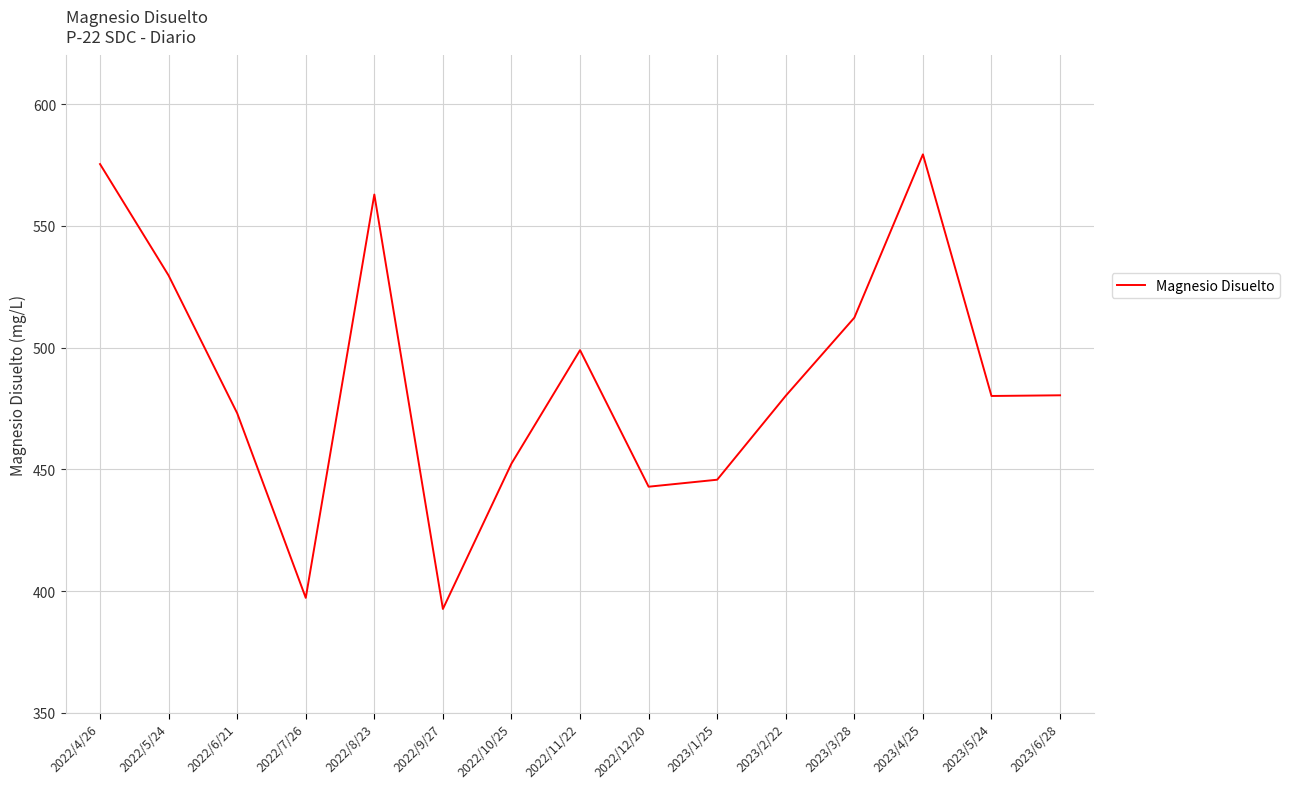

What position from the right is 2023/1/25?

6